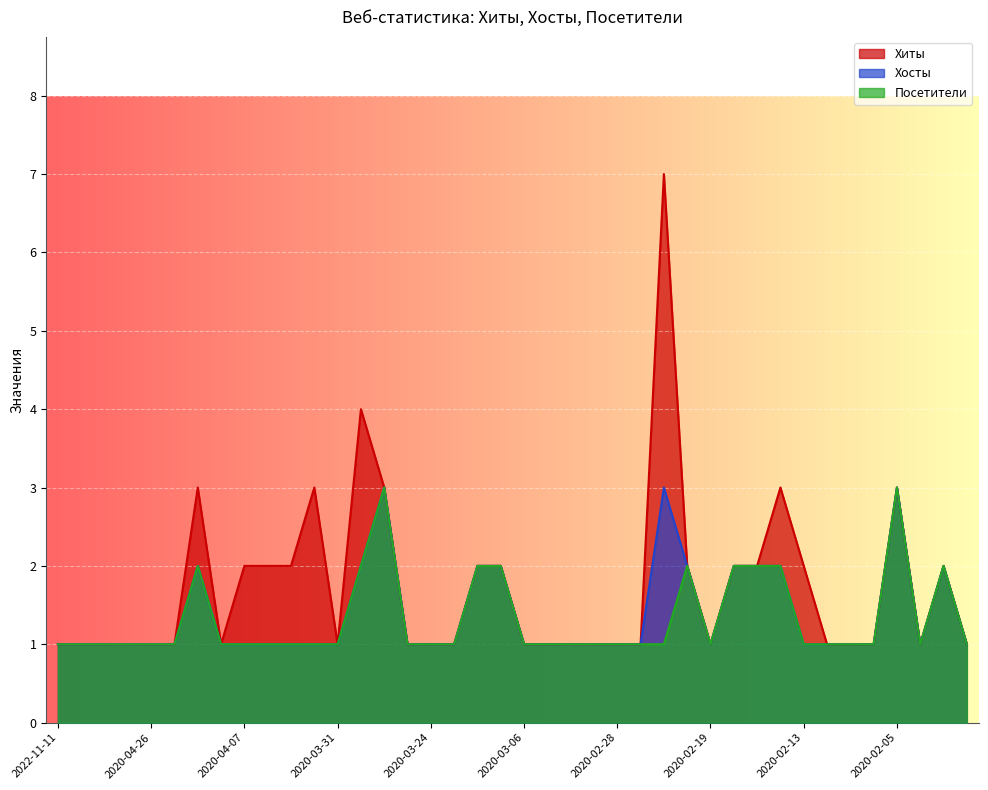

What is the sum of all Хосты values?

55